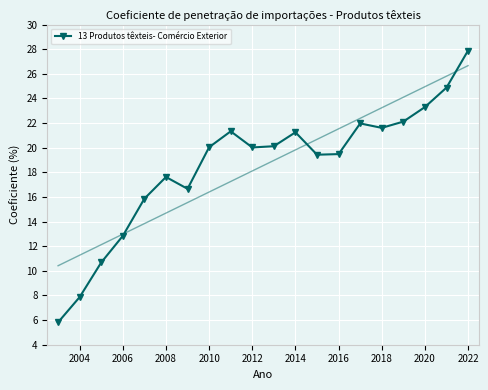

True or false: 13 Produtos têxteis- Comércio Exterior has more than 0 points higher than both neighbors.

True